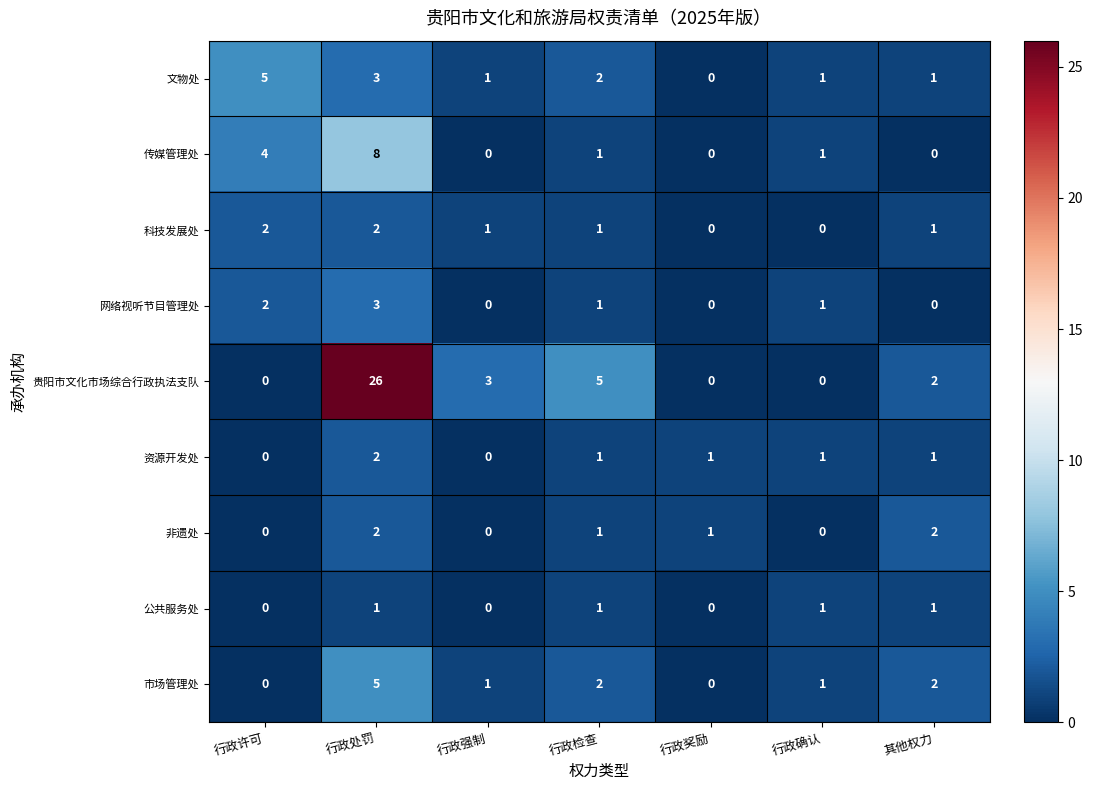

The 传媒管理处 series shows 2 at 行政确认. True or false?

False